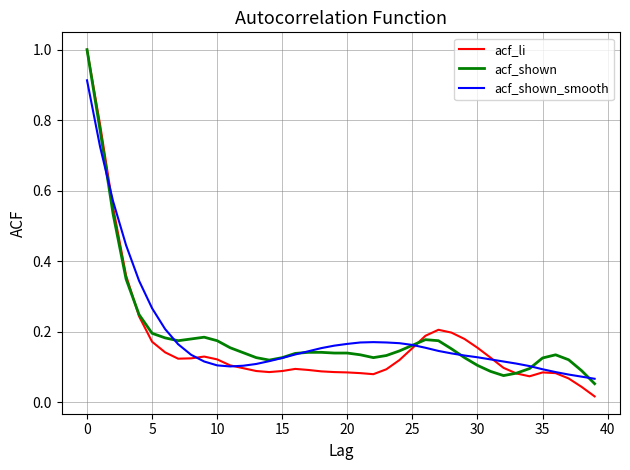

At how many categories does at least one series exceed 0?

40